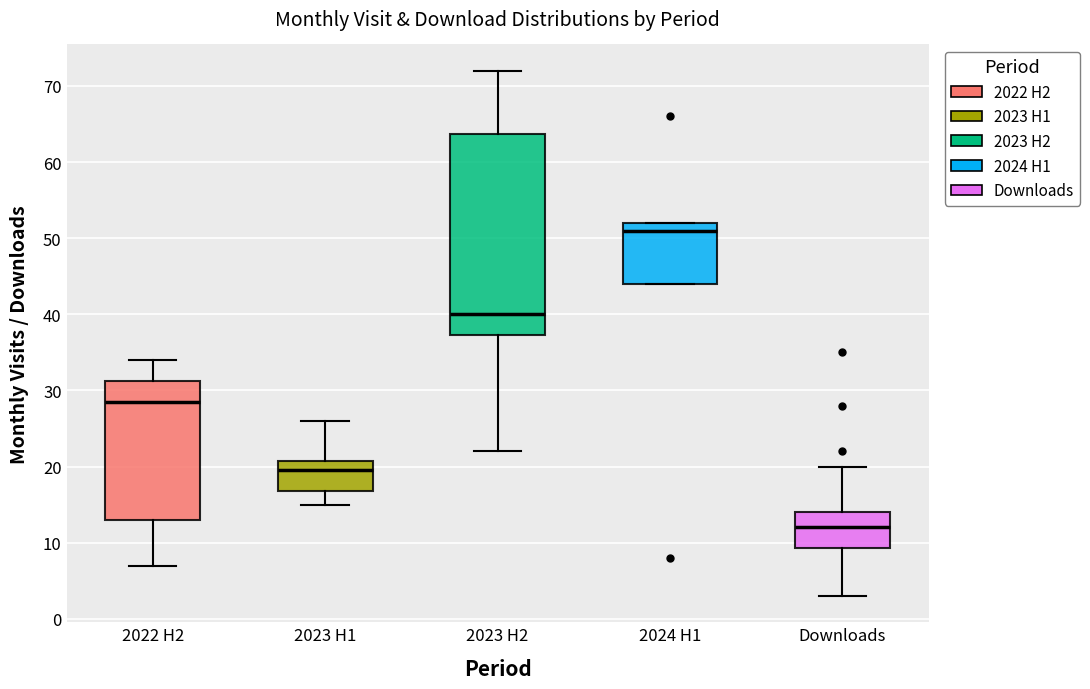

Which box has the highest median line?

2024 H1